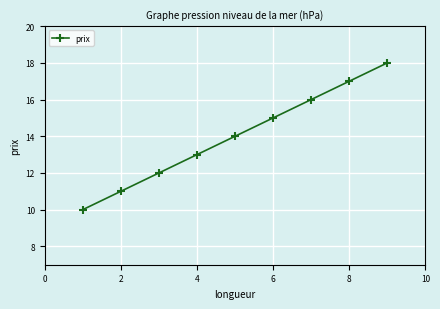

What is the value of the 9th point from the left?

18